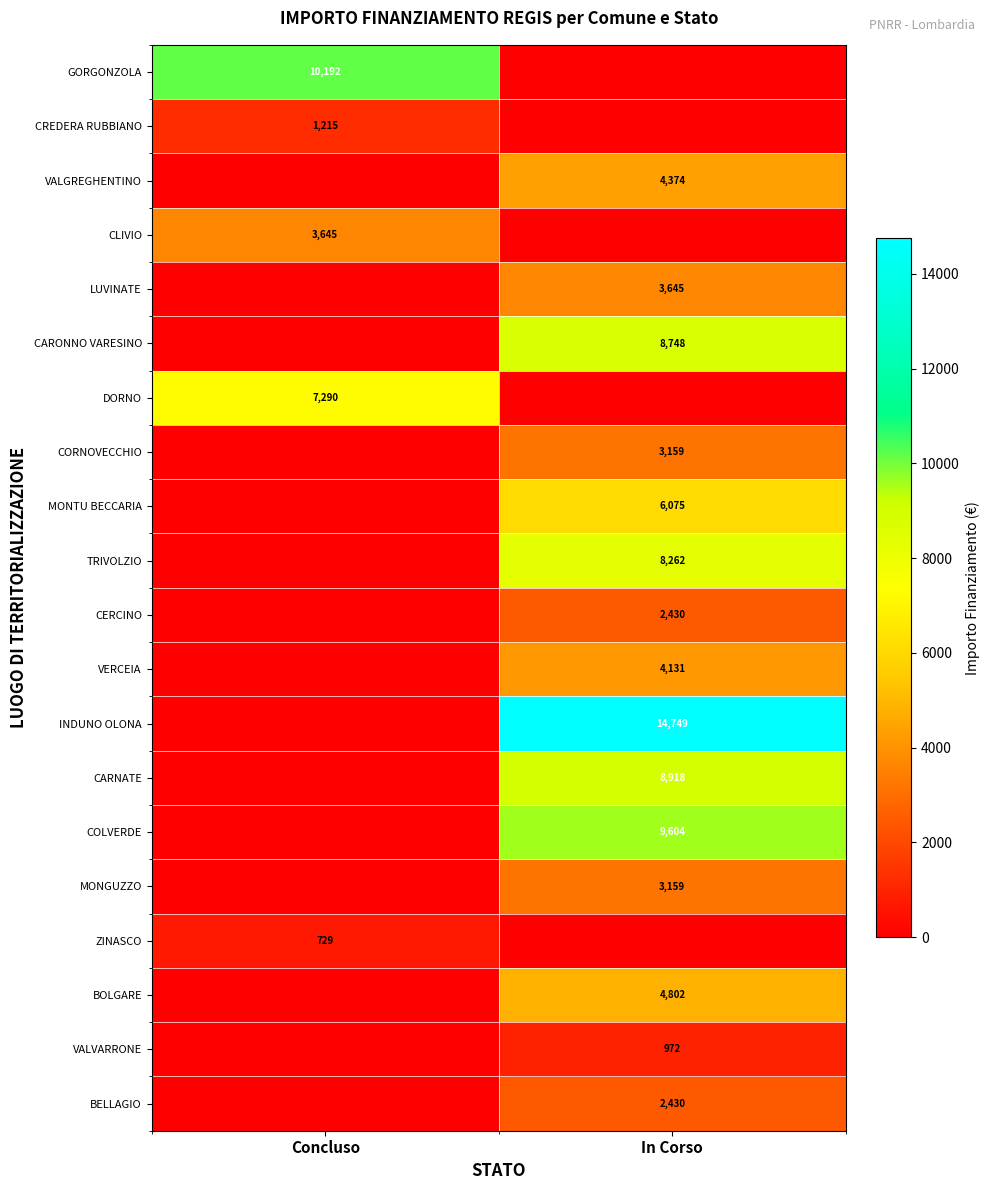

True or false: BELLAGIO has a value of 2430 at In Corso.

True